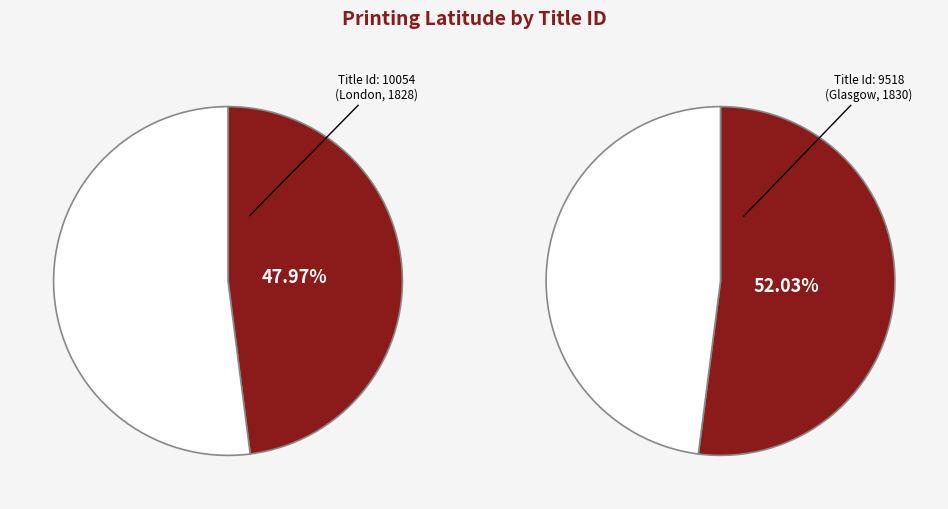

How many slices are in this pie chart?

2